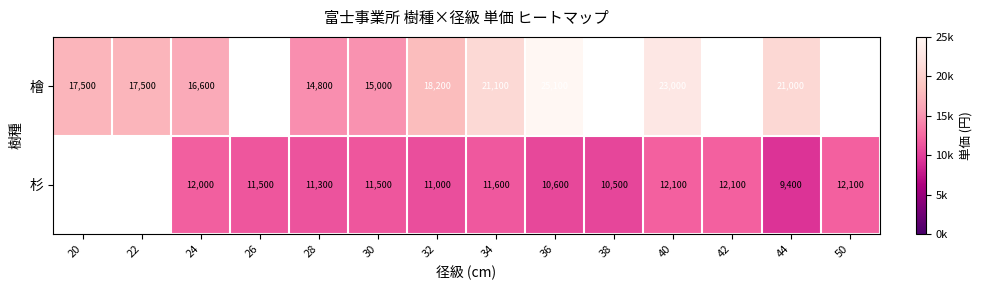

Which category has the highest value across all series?

36